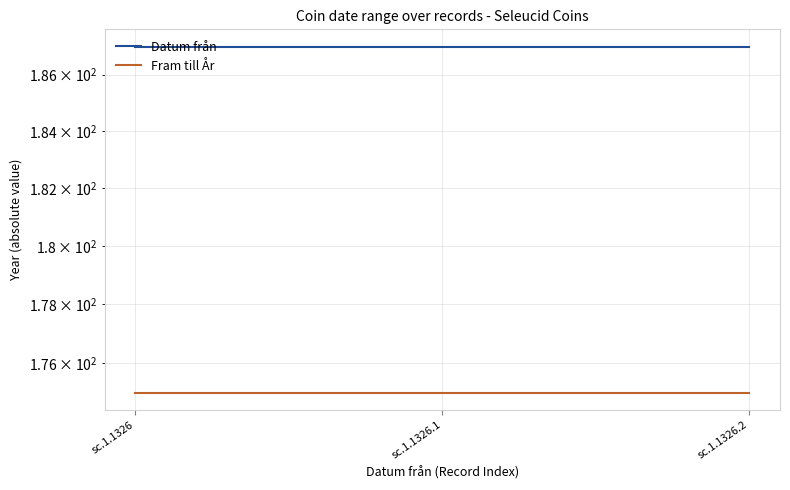

Is it true that Datum från equals 187 at sc.1.1326.2?

True